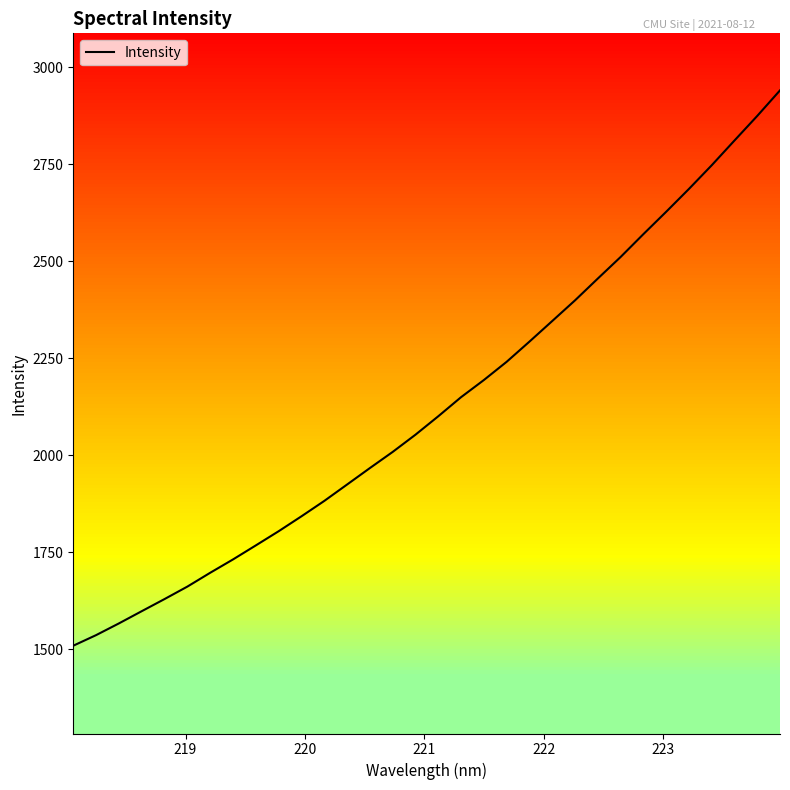

True or false: the data has more than 0 interior local peaks.

False